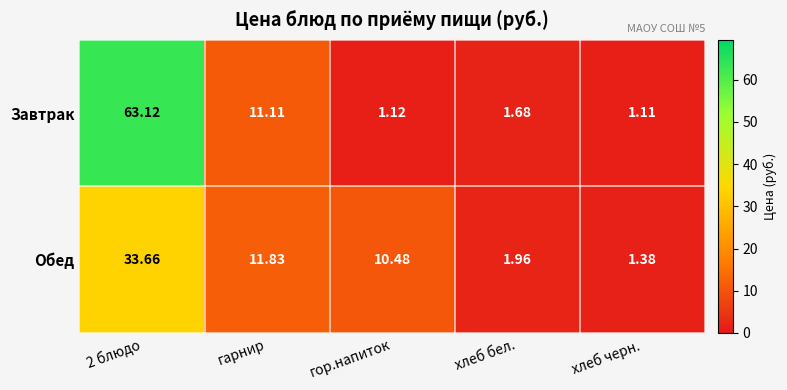

At which category is the sum across all series the highest?

2 блюдо